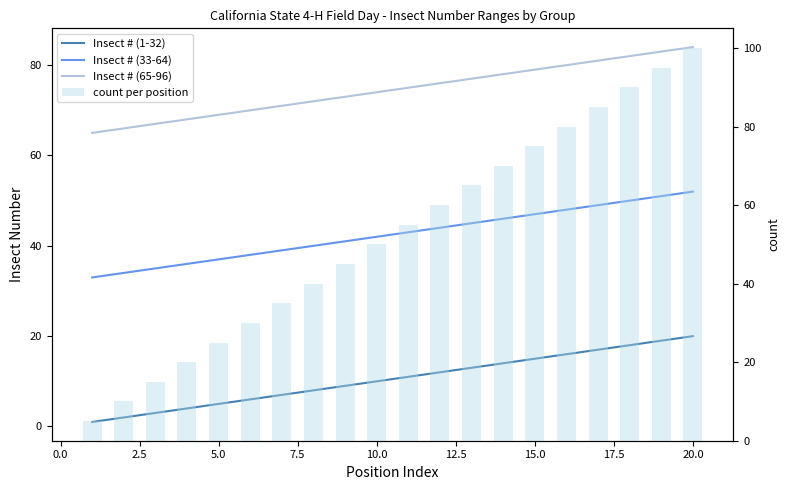

Which series has the largest total across all categories?

Insect # (65-96)